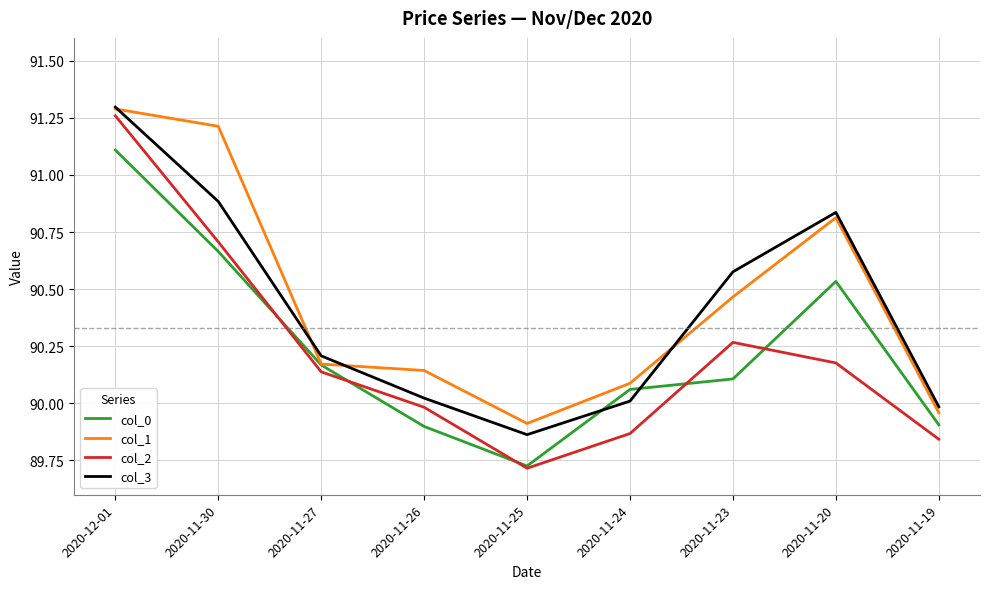

What position from the right is 2020-11-25?

5